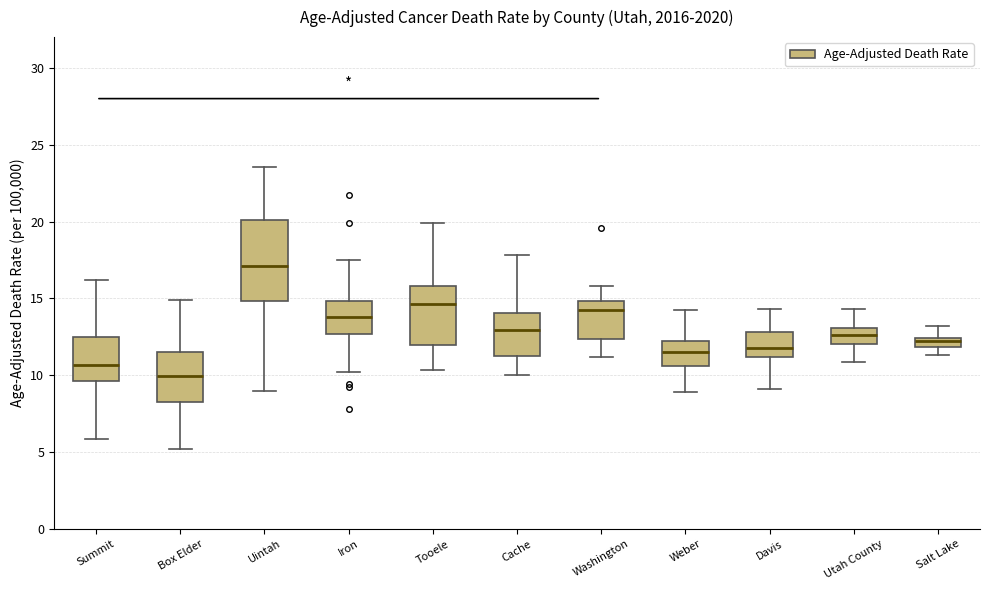

Which box has the highest median line?

Uintah